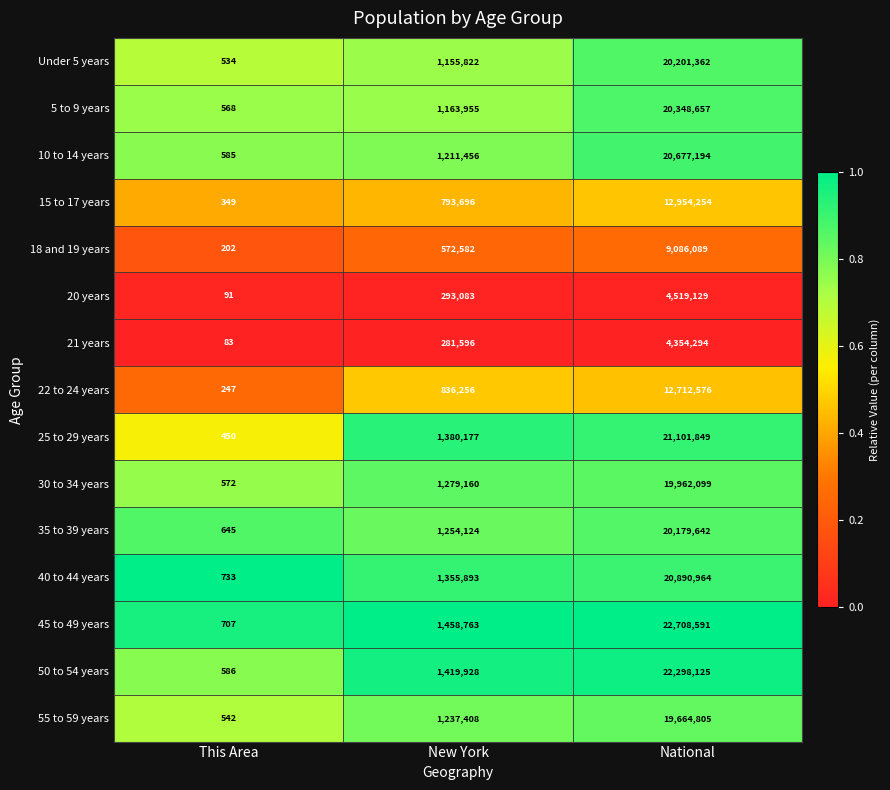

True or false: 5 to 9 years has a value of 568 at This Area.

True